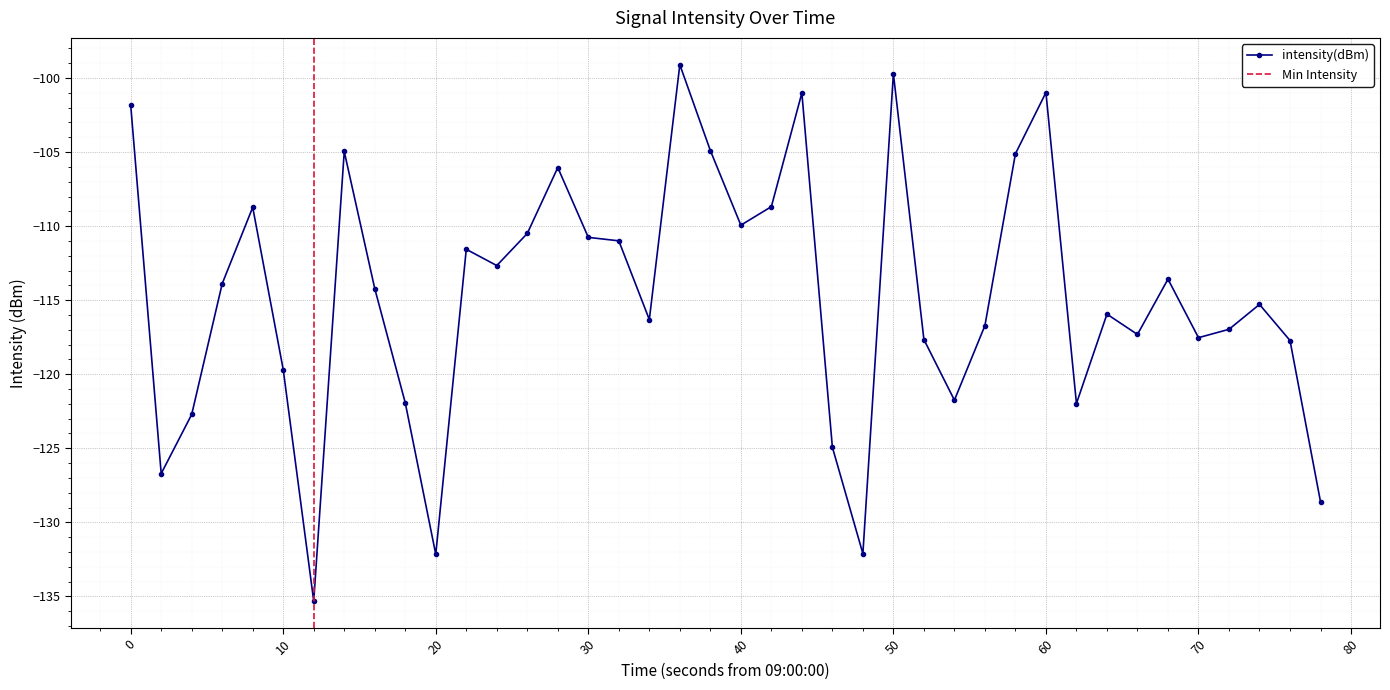

What is the difference between the maximum and minimum values?

36.2